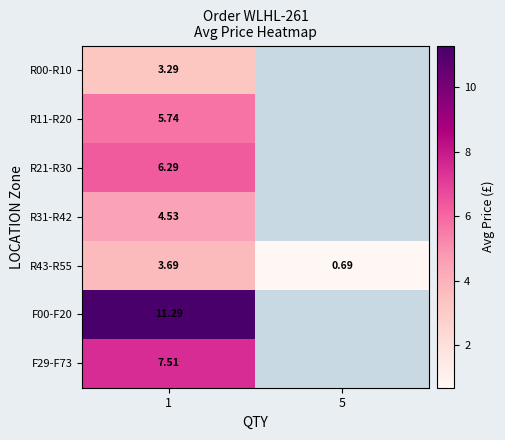

Is the value of R00-R10 at 1 greater than the value of R31-R42 at 1?

No